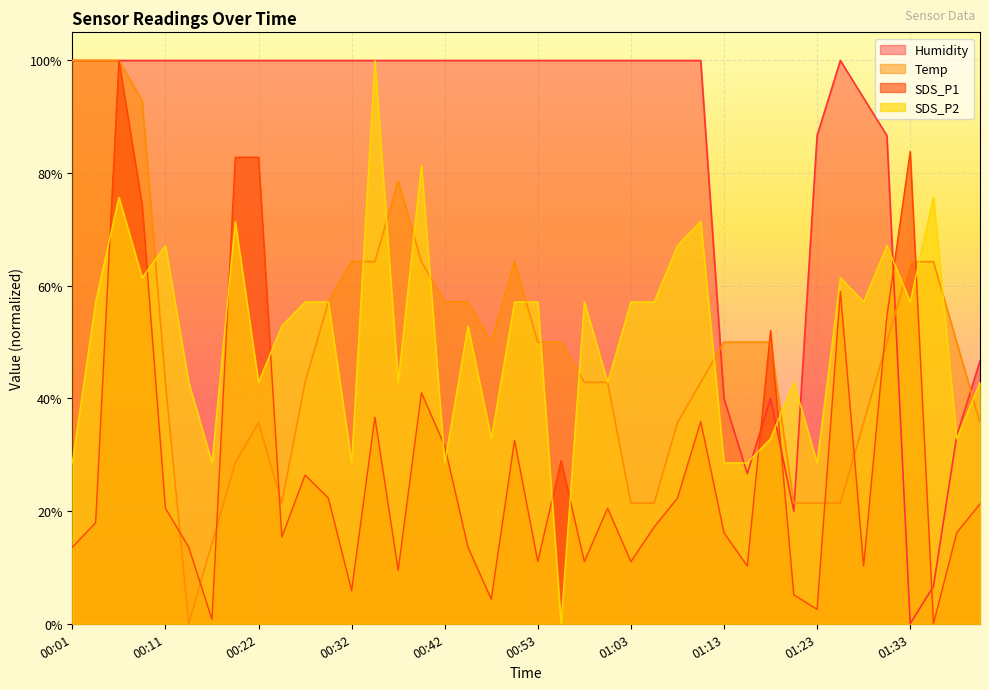

Is the value of SDS_P2 at 00:24 greater than the value of Humidity at 01:16?

Yes